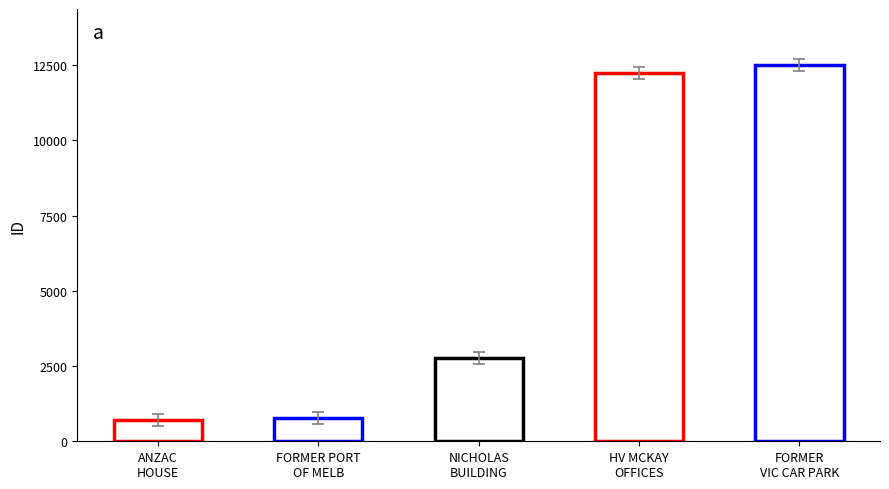

What is the change in value from FORMER PORT OF MELBOURNE AUTHORITY BUILDING to HV MCKAY OFFICES?

+11469